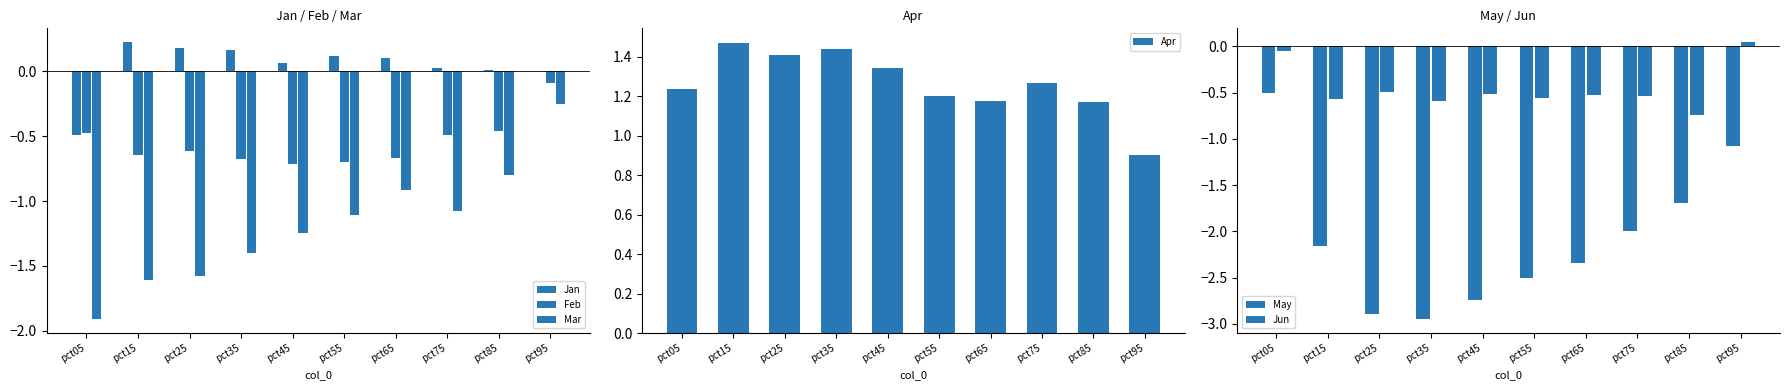

How many series are shown in this chart?

6